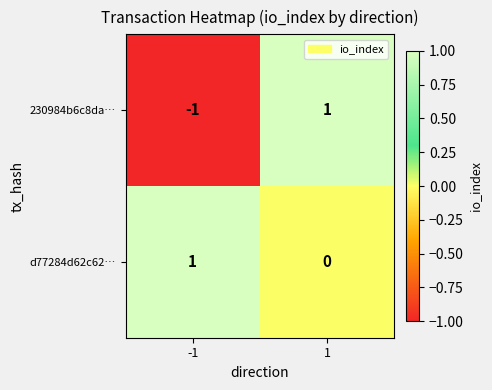

True or false: 230984b6c8da… has a value of -1 at -1.

True